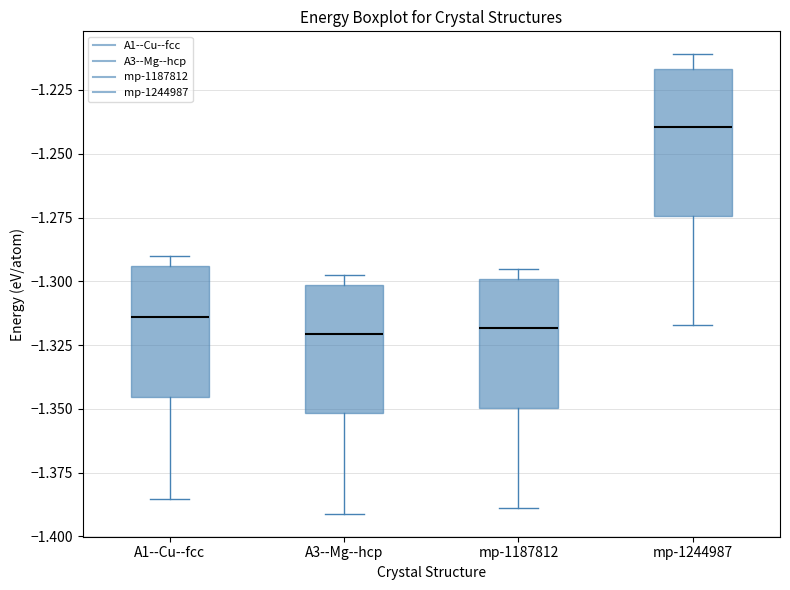

Reading left to right, transcribe this box plot: for each box, give where its median line is, the range the box spans, and where its two whiskers end, as read against the y-axis. The values are not printed on the chart, so give them approximately, as read against the axis.

A1--Cu--fcc: median -1.315, box -1.345 to -1.295, whiskers -1.385 to -1.290
A3--Mg--hcp: median -1.320, box -1.350 to -1.300, whiskers -1.390 to -1.300 (just above the box's upper edge)
mp-1187812: median -1.320, box -1.350 to -1.300, whiskers -1.390 to -1.295
mp-1244987: median -1.240, box -1.275 to -1.215, whiskers -1.315 to -1.210